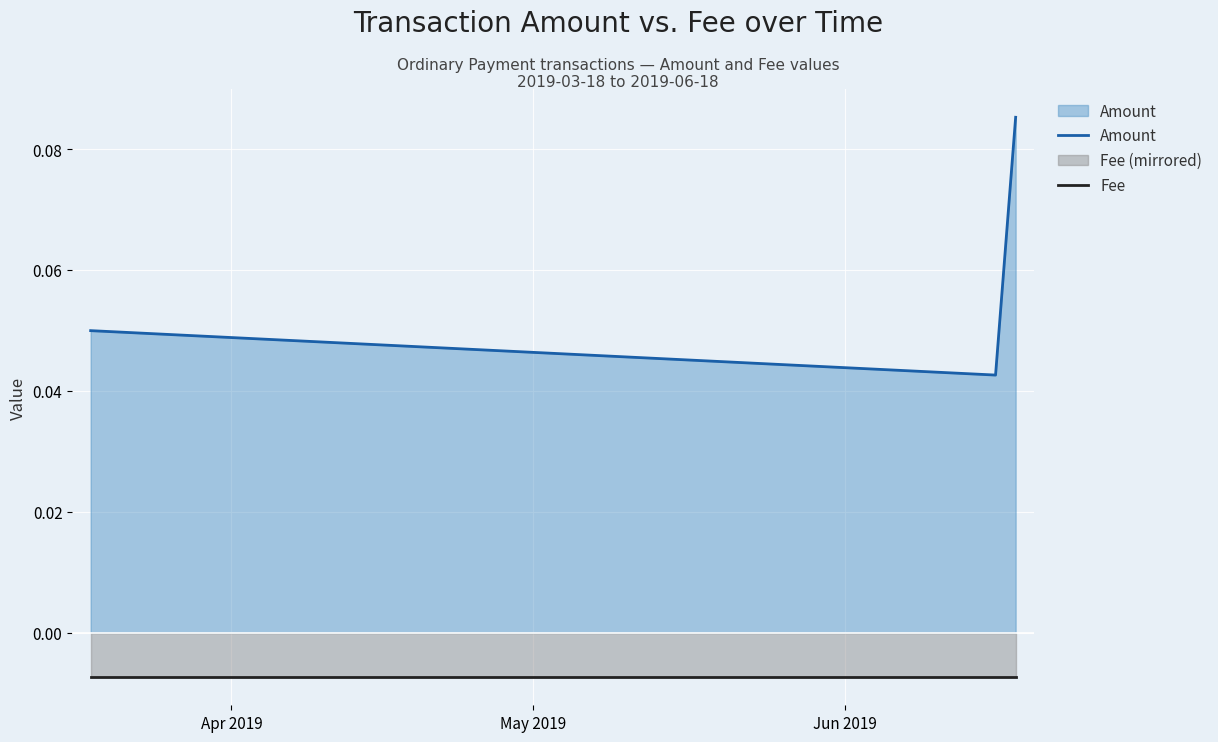

Which series has the largest range (max minus min)?

Amount